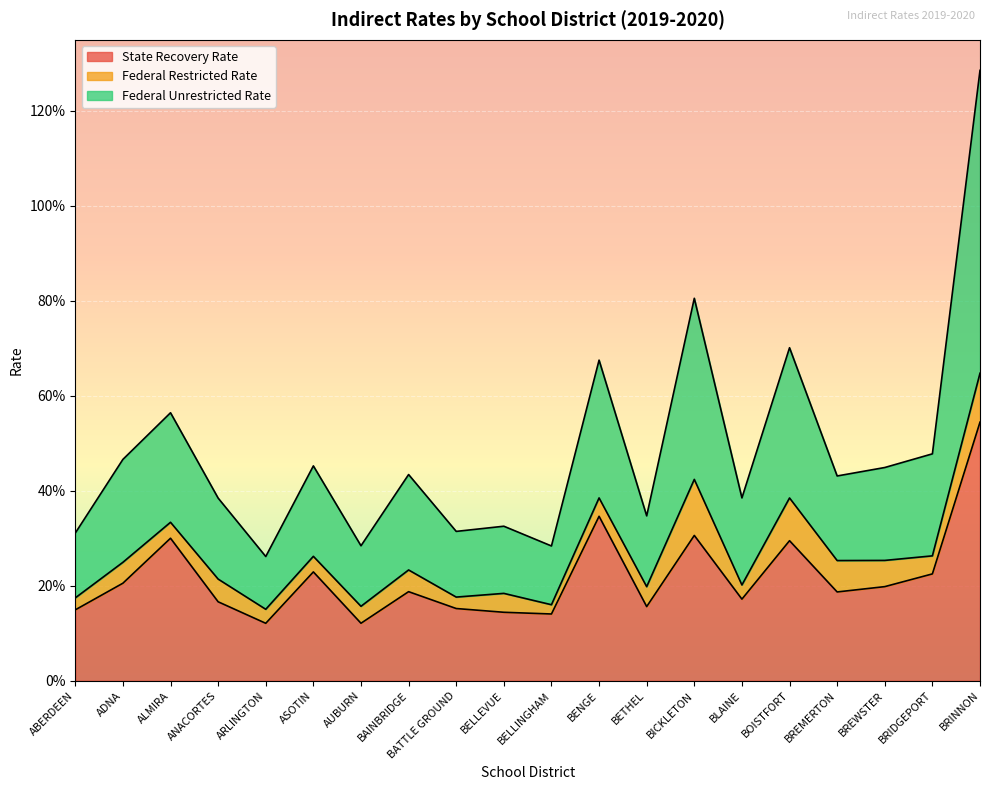

What is the difference between the second highest and minimum values in the State Recovery Rate series?

0.2